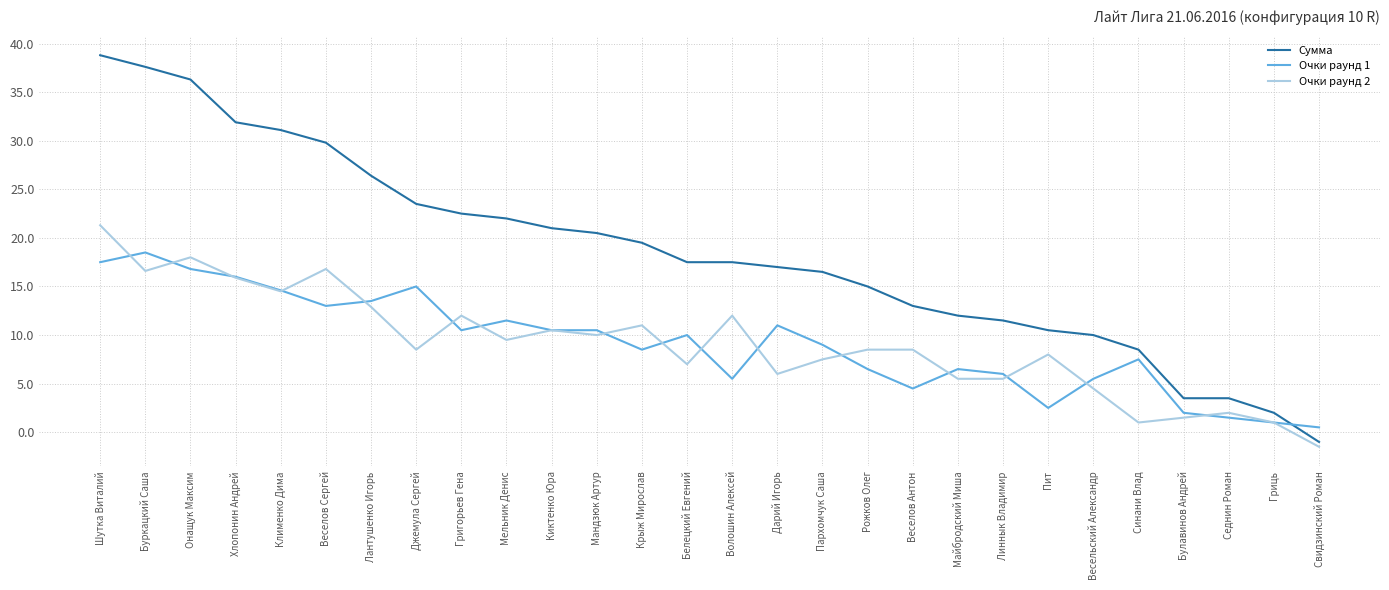

After their last crossing, which series has the higher values: Сумма or Очки раунд 1?

Очки раунд 1